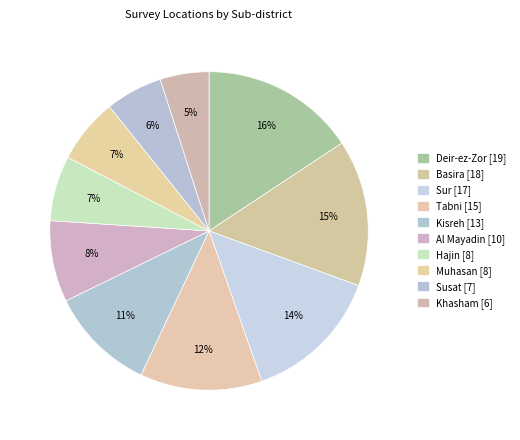

Is there any slice that represents more than half of the pie?

No